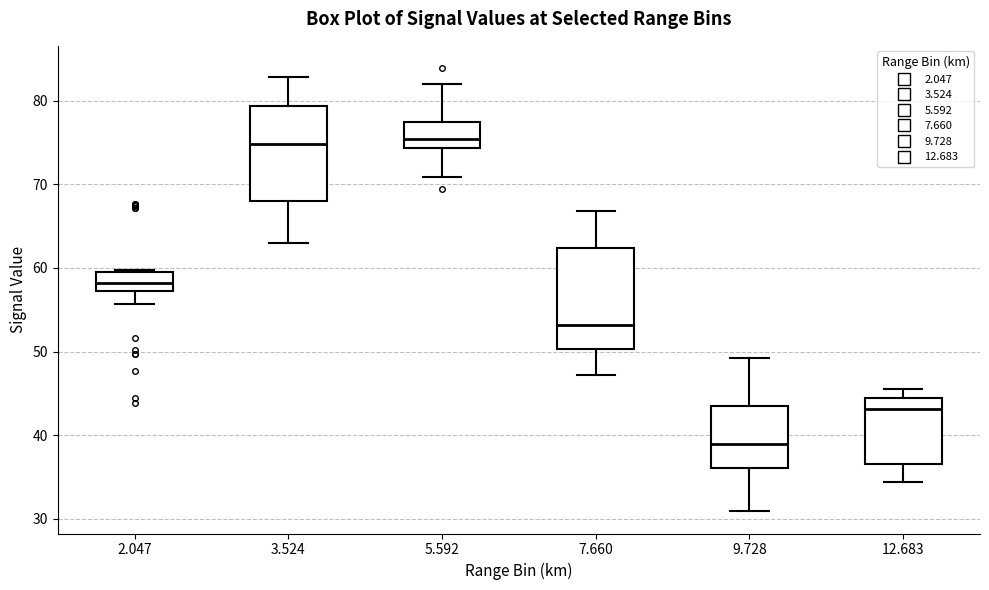

Reading left to right, read every box against the y-axis: the position of its median line, the range the box covers, and the ends of its whiskers. The values are not printed on the chart, so give them approximately, as read against the axis.

2.047: median 58, box 57 to 60, whiskers 56 to 60
3.524: median 75, box 68 to 79, whiskers 63 to 83
5.592: median 75, box 74 to 77, whiskers 71 to 82
7.660: median 53, box 50 to 62, whiskers 47 to 67
9.728: median 39, box 36 to 44, whiskers 31 to 49
12.683: median 43, box 37 to 45, whiskers 34 to 46